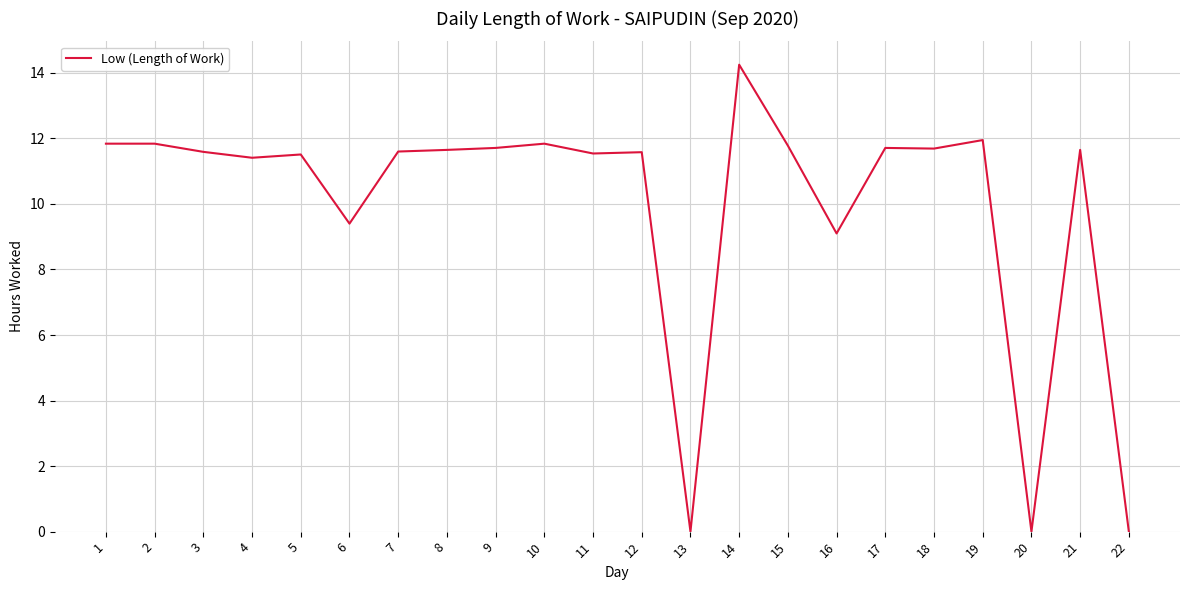

What is the ratio of the value at 17 to the value at 11?

1.0